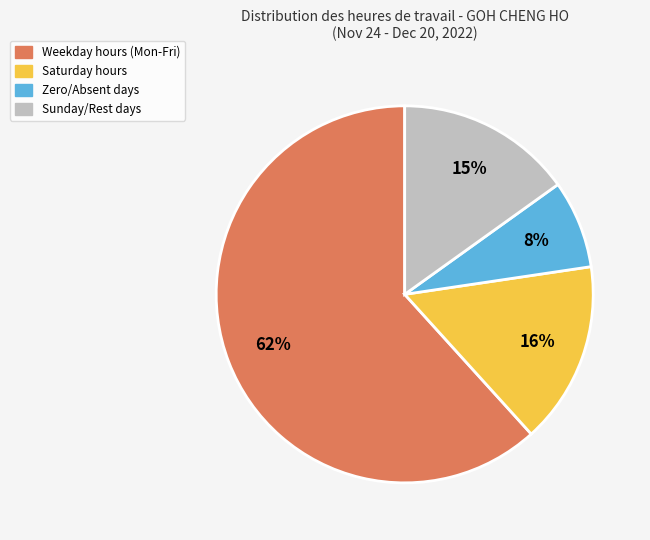

Is there a majority slice in this chart?

Yes